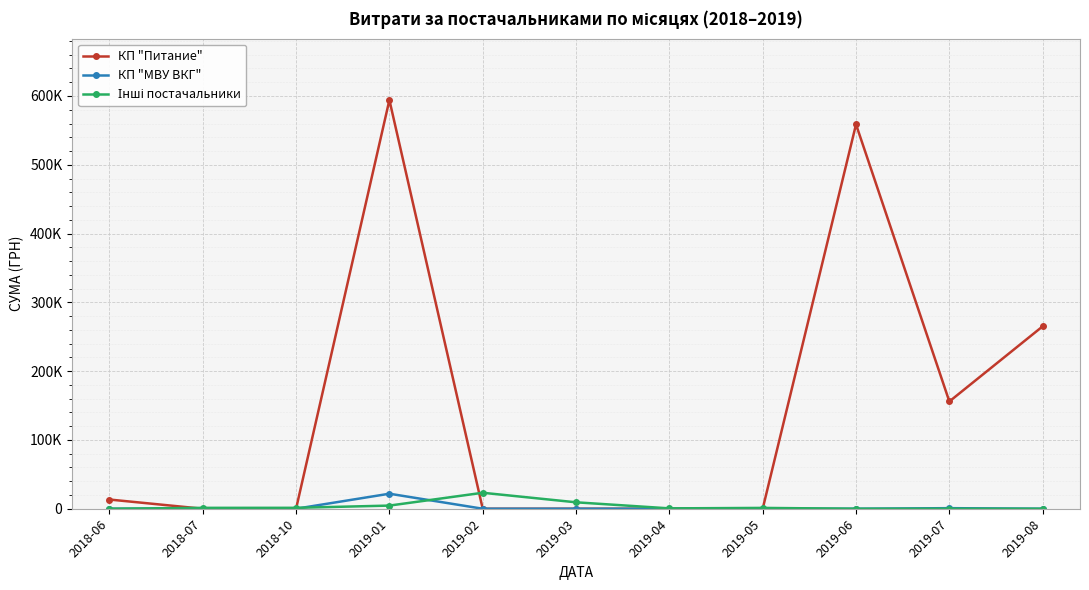

Does the chart have visible grid lines?

Yes